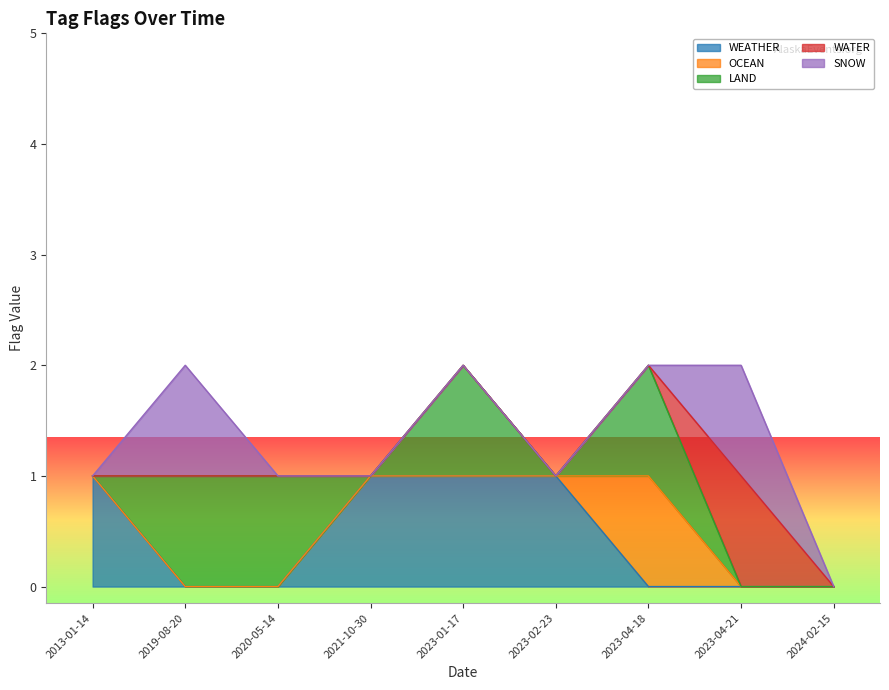

Reading left to right, what are all the values shown in this chart?

WEATHER: 2013-01-14=1	2019-08-20=0	2020-05-14=0	2021-10-30=1	2023-01-17=1	2023-02-23=1	2023-04-18=0	2023-04-21=0	2024-02-15=0
OCEAN: 2013-01-14=0	2019-08-20=0	2020-05-14=0	2021-10-30=0	2023-01-17=0	2023-02-23=0	2023-04-18=1	2023-04-21=0	2024-02-15=0
LAND: 2013-01-14=0	2019-08-20=1	2020-05-14=1	2021-10-30=0	2023-01-17=1	2023-02-23=0	2023-04-18=1	2023-04-21=0	2024-02-15=0
WATER: 2013-01-14=0	2019-08-20=0	2020-05-14=0	2021-10-30=0	2023-01-17=0	2023-02-23=0	2023-04-18=0	2023-04-21=1	2024-02-15=0
SNOW: 2013-01-14=0	2019-08-20=1	2020-05-14=0	2021-10-30=0	2023-01-17=0	2023-02-23=0	2023-04-18=0	2023-04-21=1	2024-02-15=0